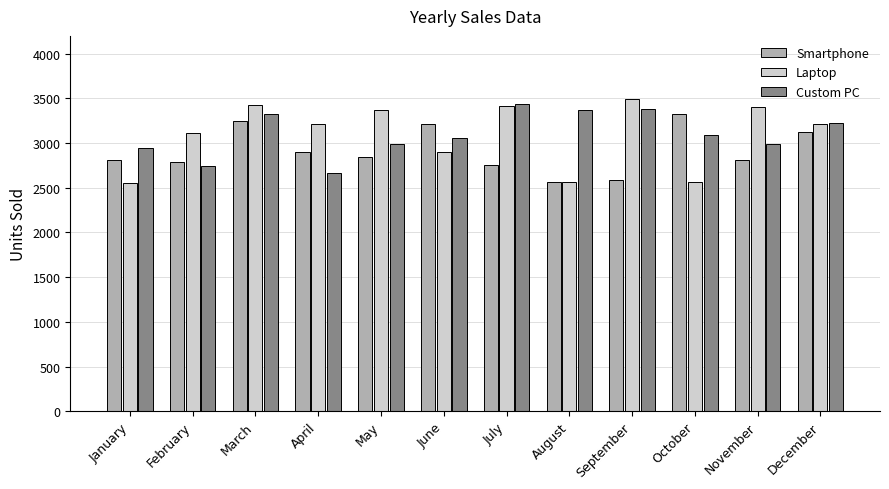

What is the sum of all Smartphone values?

34993